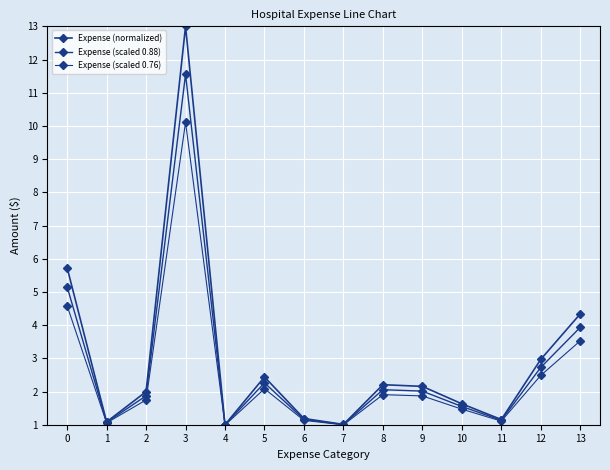

What is the approximate value of Expense (normalized) at 10?

1.6